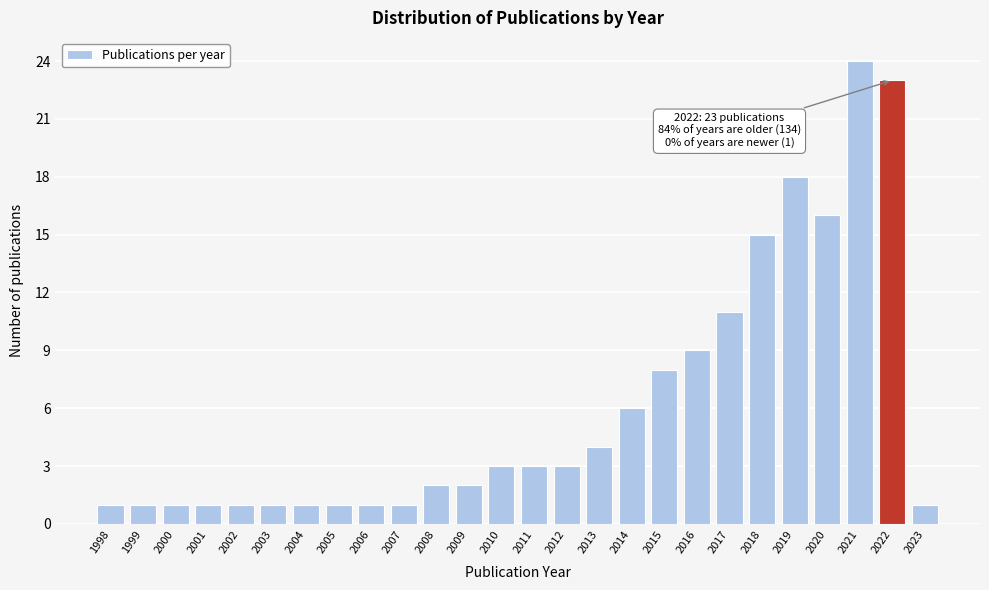

Reading left to right, list all the values displayed in this chart.

1	1	1	1	1	1	1	1	1	1	2	2	3	3	3	4	6	8	9	11	15	18	16	24	23	1